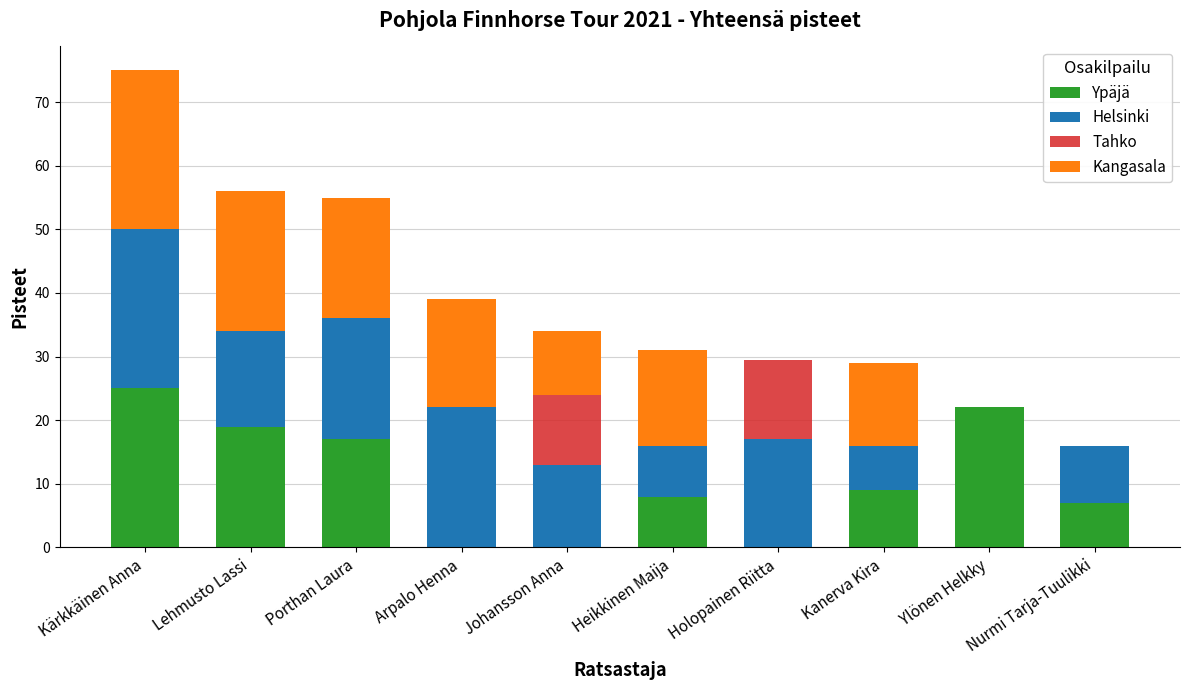

At which category is the sum across all series the highest?

Kärkkäinen Anna